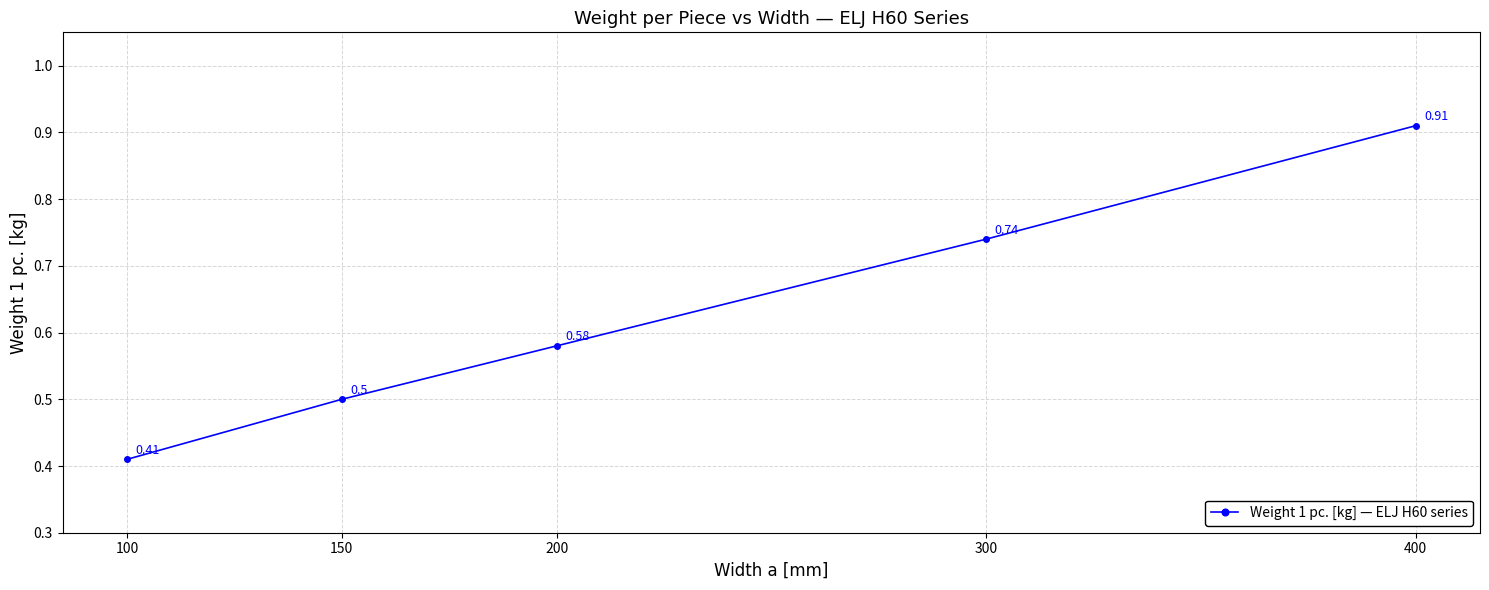

True or false: the data has more than 1 interior local peaks.

False